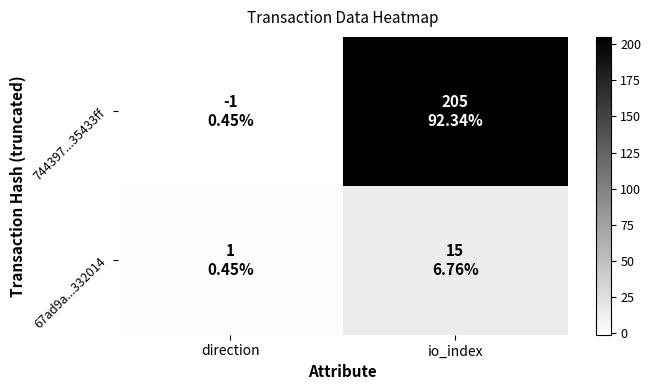

What is the total value across all series at io_index?

220